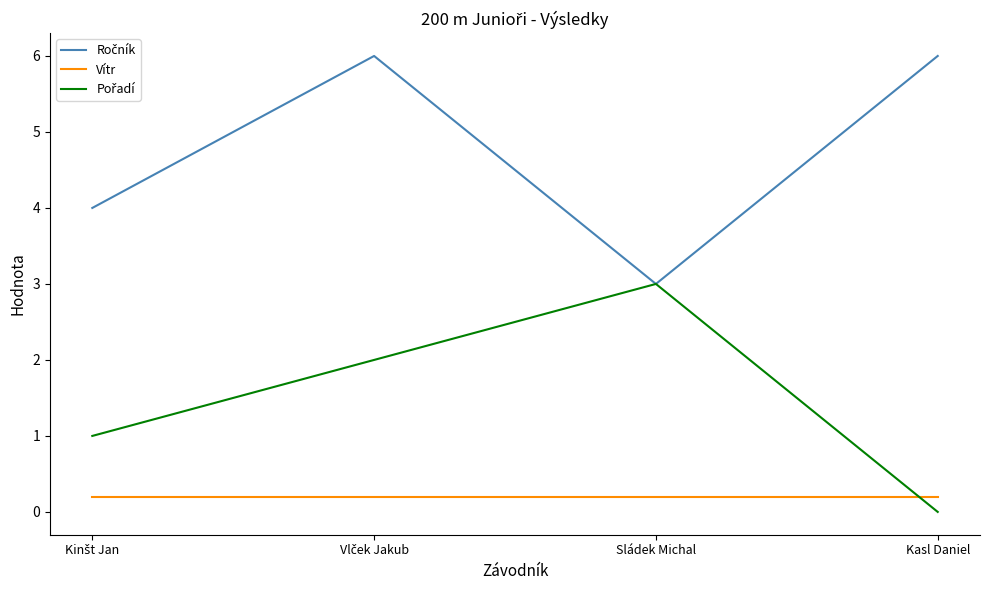

Which category has the lowest value across all series?

Kasl Daniel